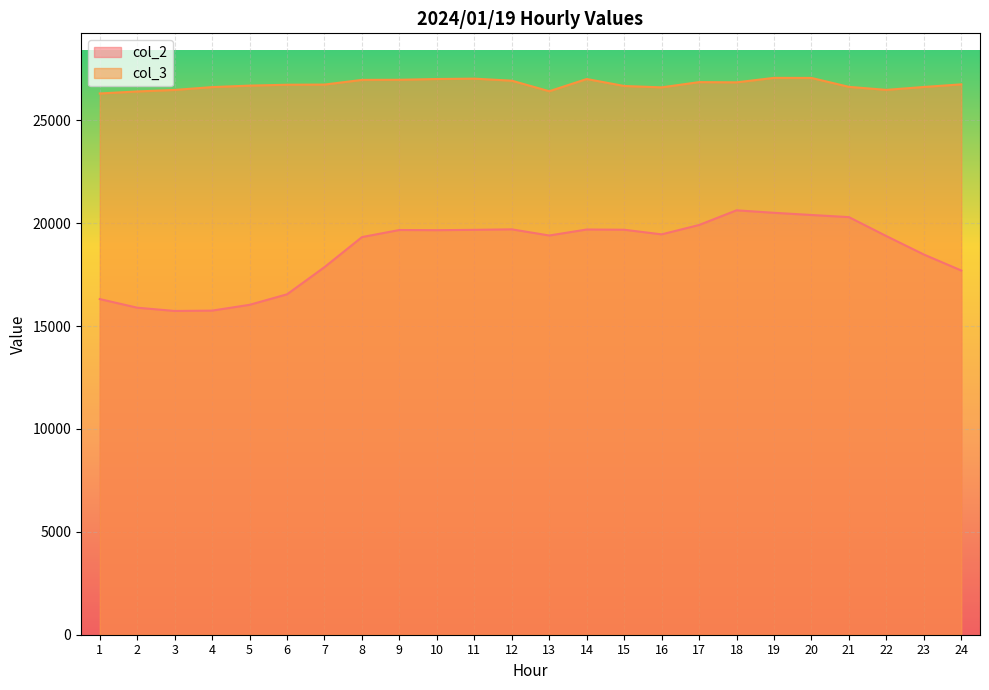

How many series are shown in this chart?

2